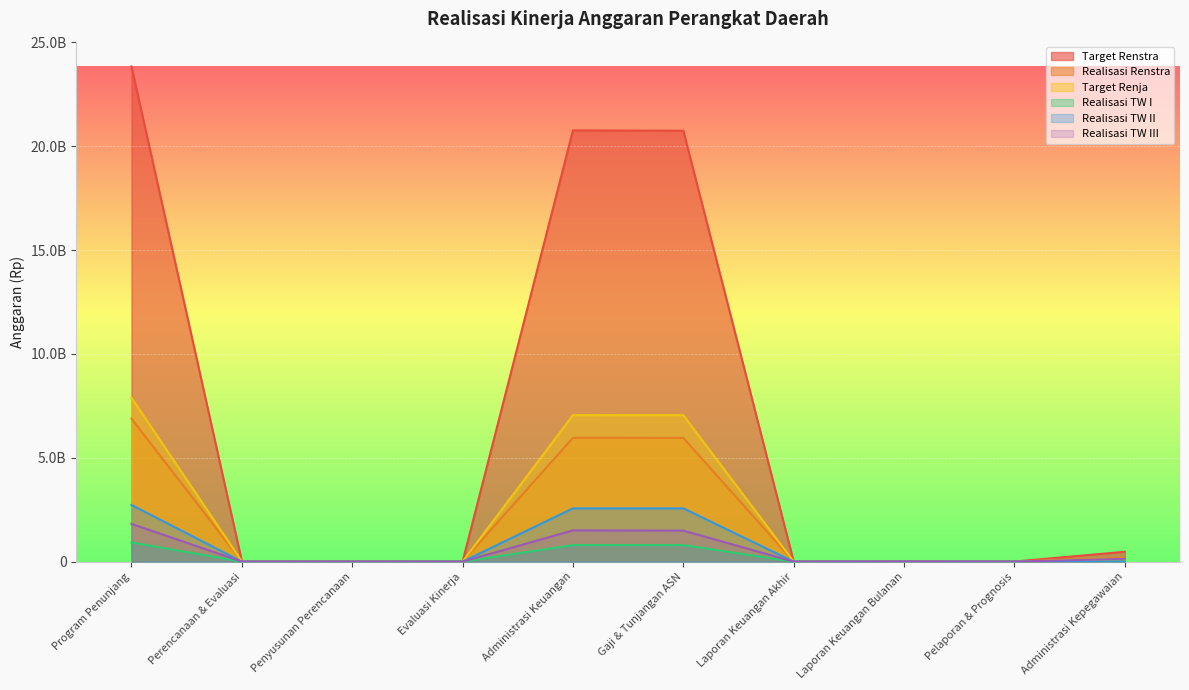

What is the label of the 2nd point from the right?

Pelaporan & Prognosis